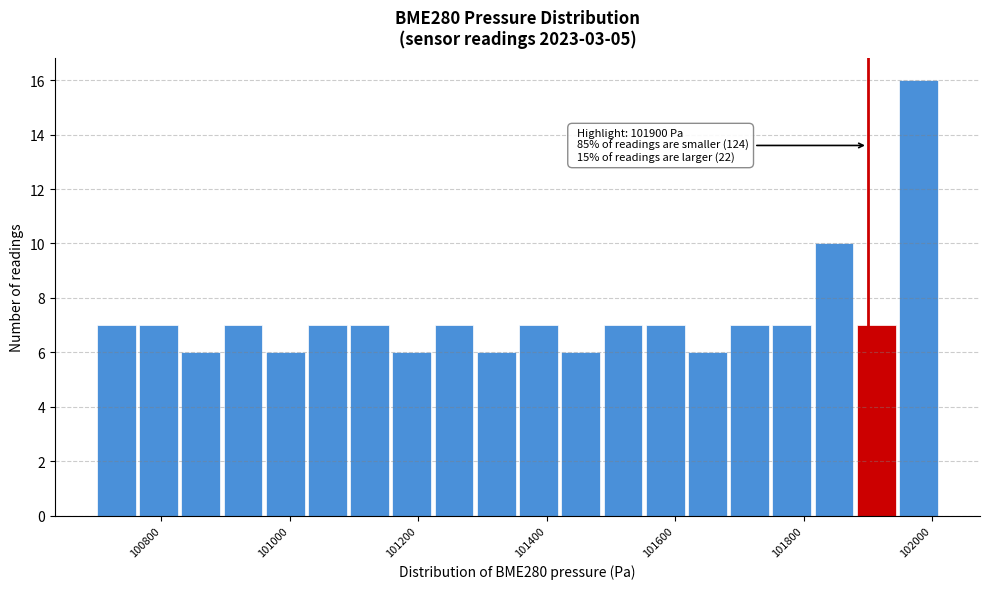

Around what value on the x-axis is the tallest bar? Give the approximate position of its centre, as read against the axis.

101980